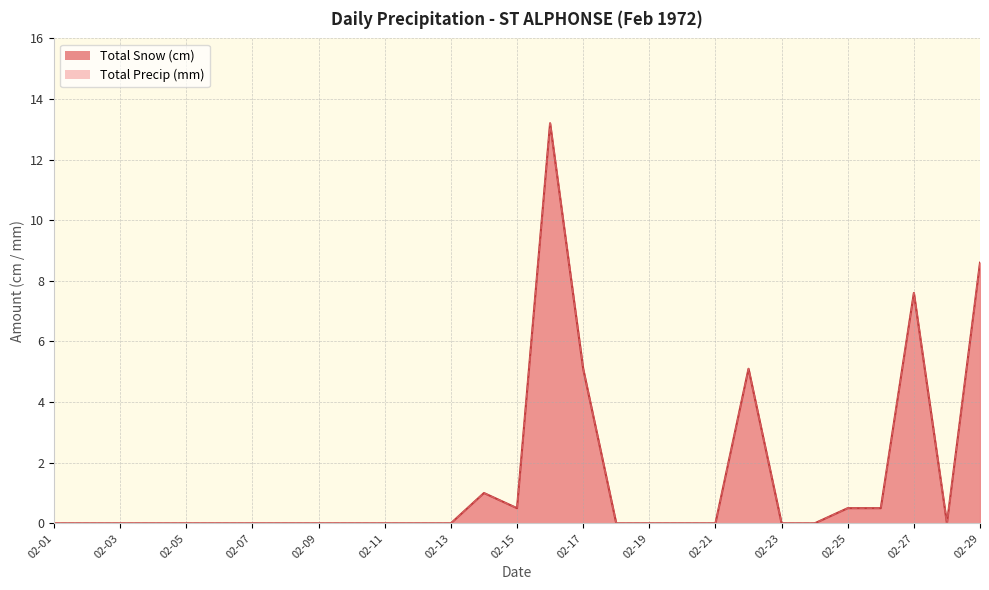

At which category is the sum across all series the highest?

1972-02-16